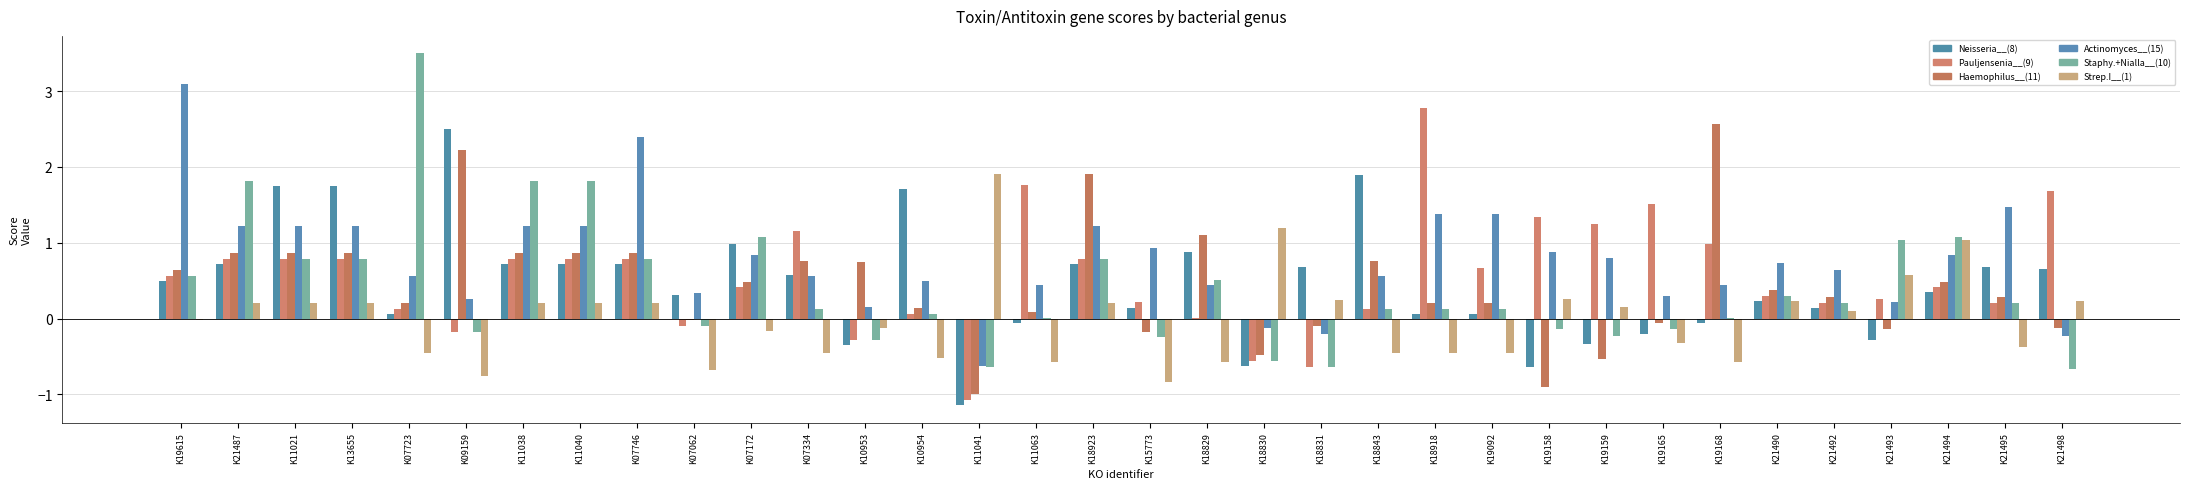

How many groups of bars are there?

34